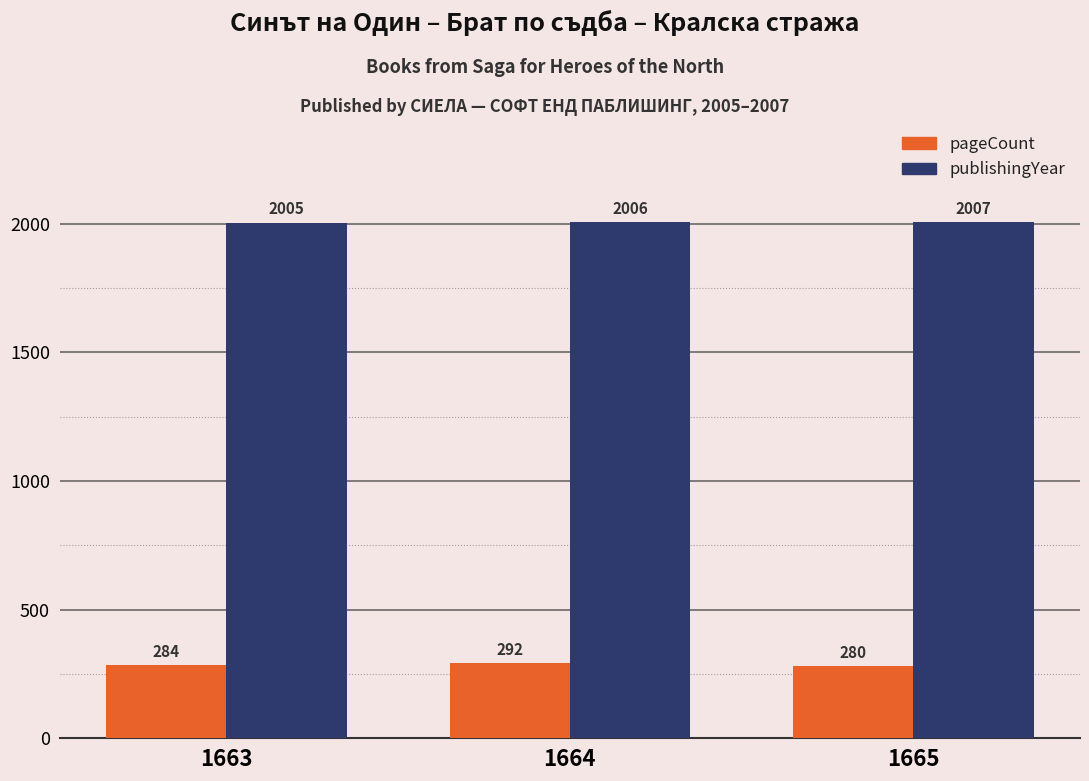

Count the number of data series in this chart.

2